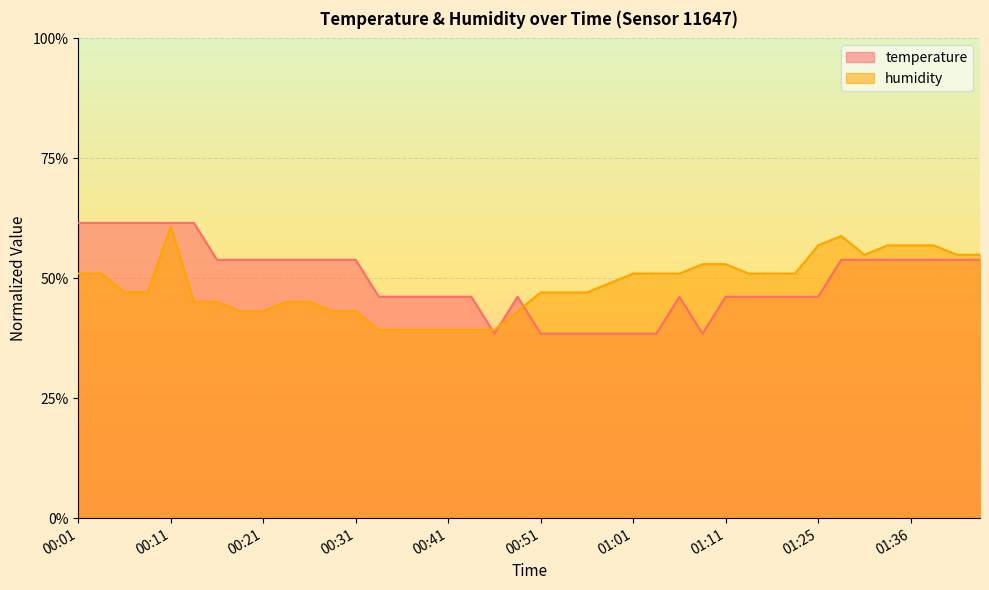

At which label does humidity reach its peak?

00:11